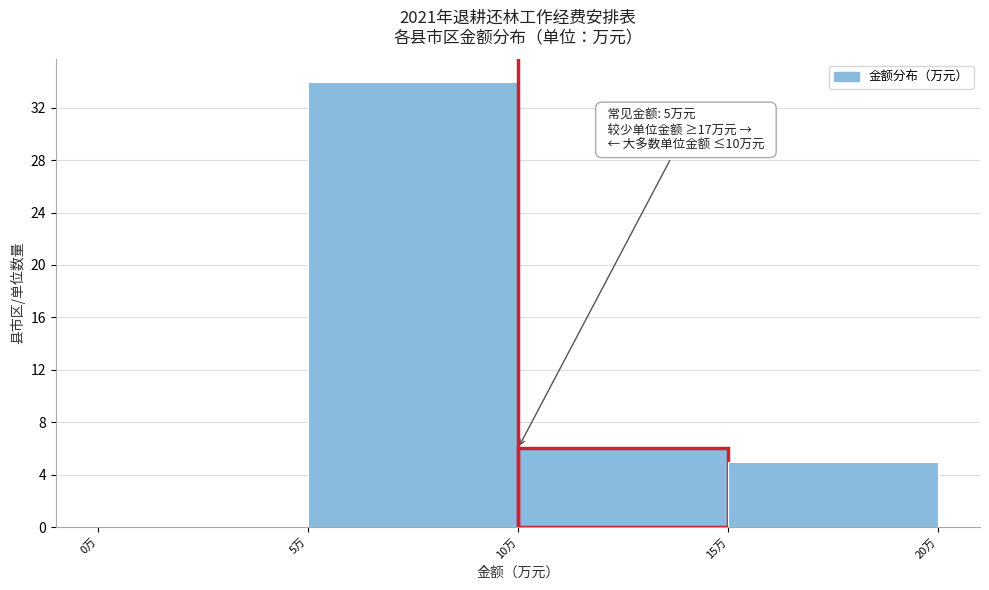

Which range on the x-axis has the tallest bar?

5 to 10